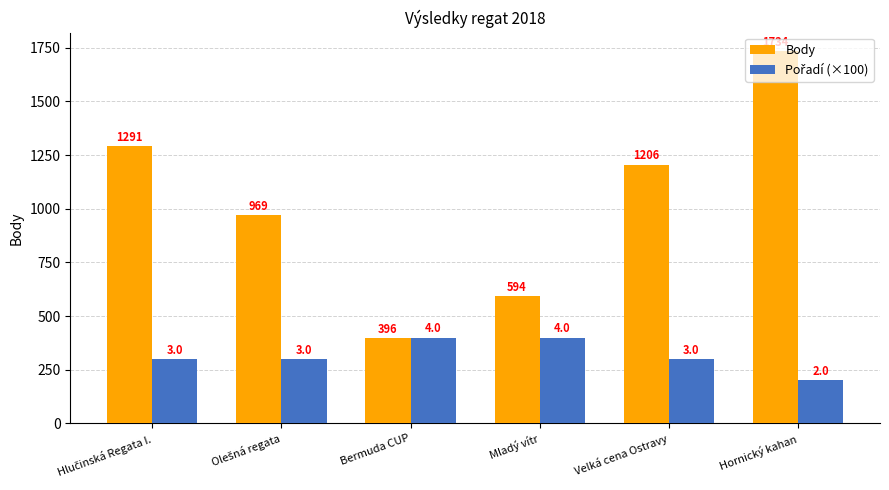

Count the number of data series in this chart.

2